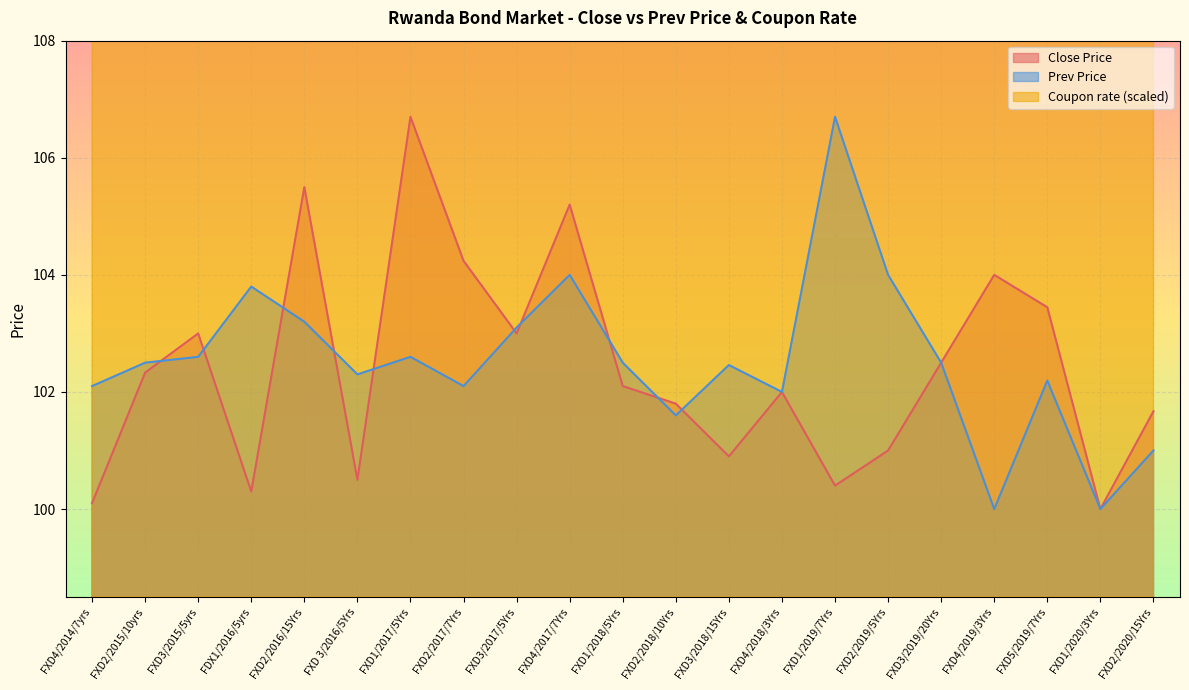

The Close Price series shows 184.7 at FXD5/2019/7Yrs. True or false?

False